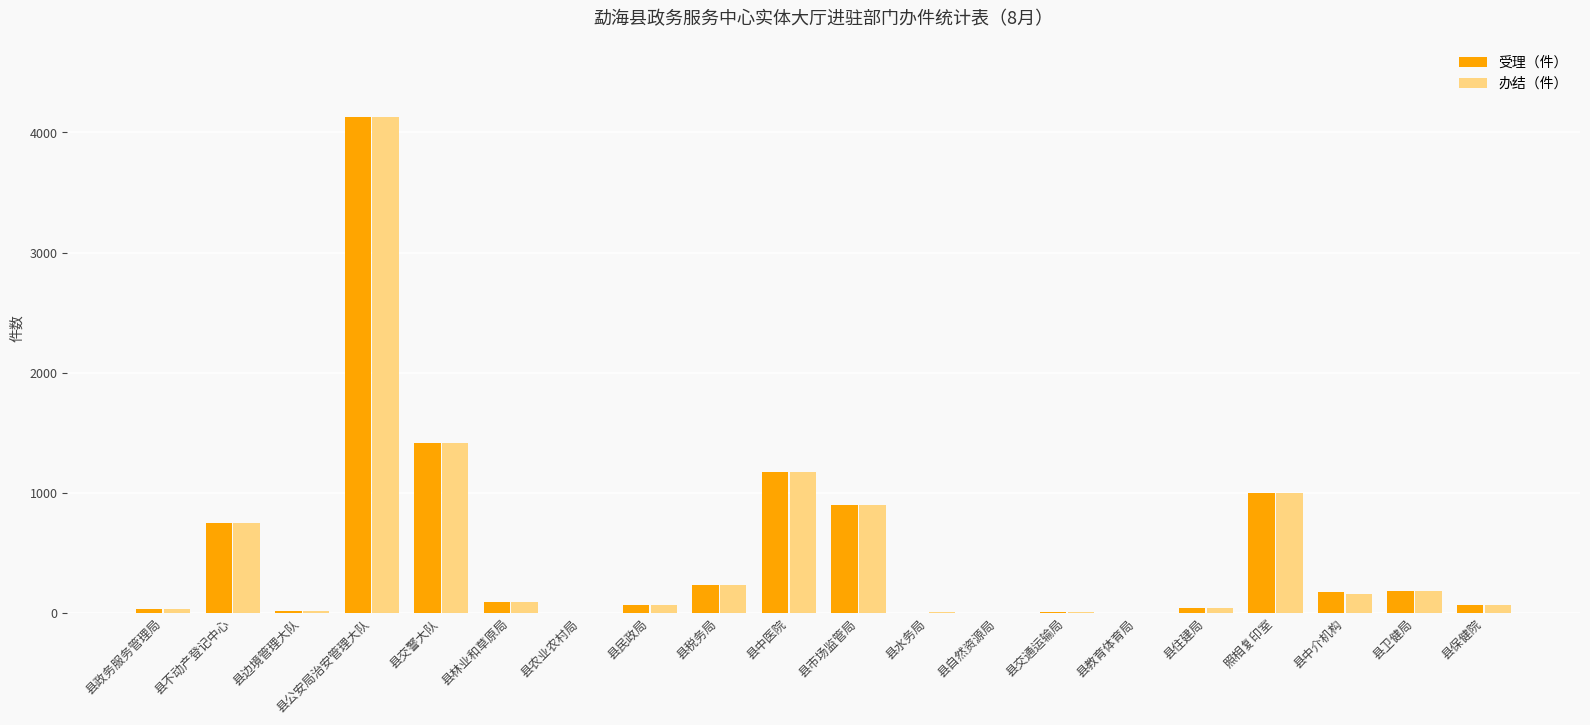

What is the average value of the 受理（件） series?

512